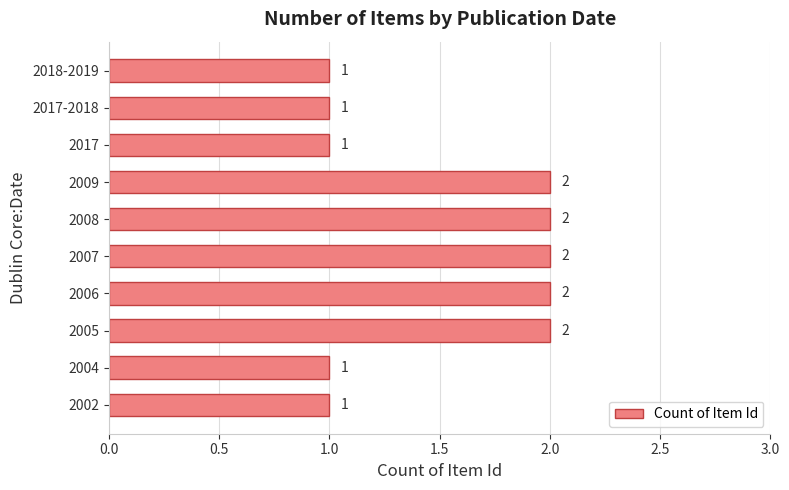

How many values are between 1 and 2?

10